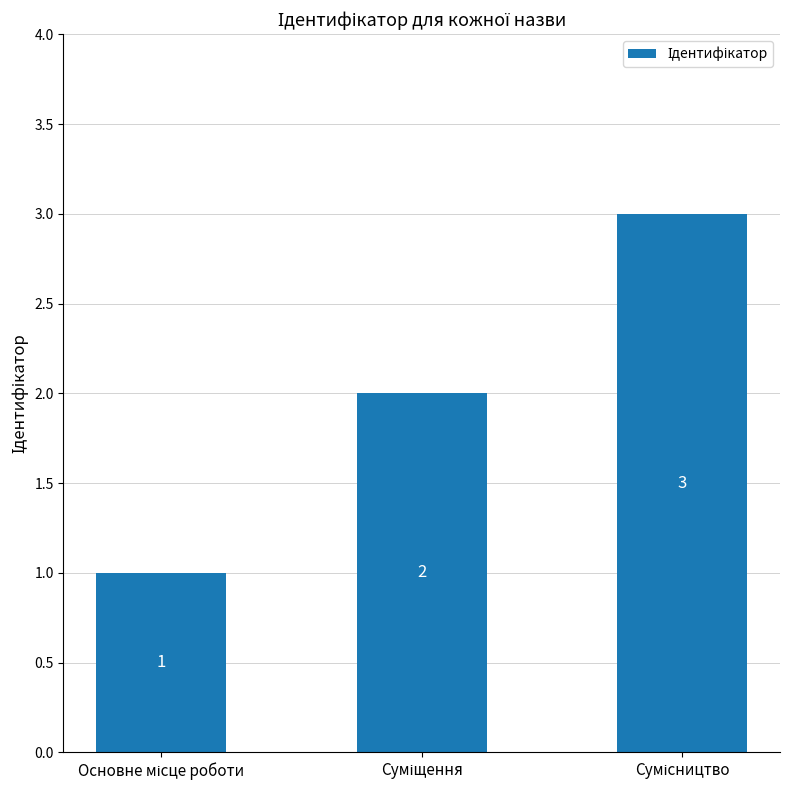

Count the values in the range 1 to 3.

3